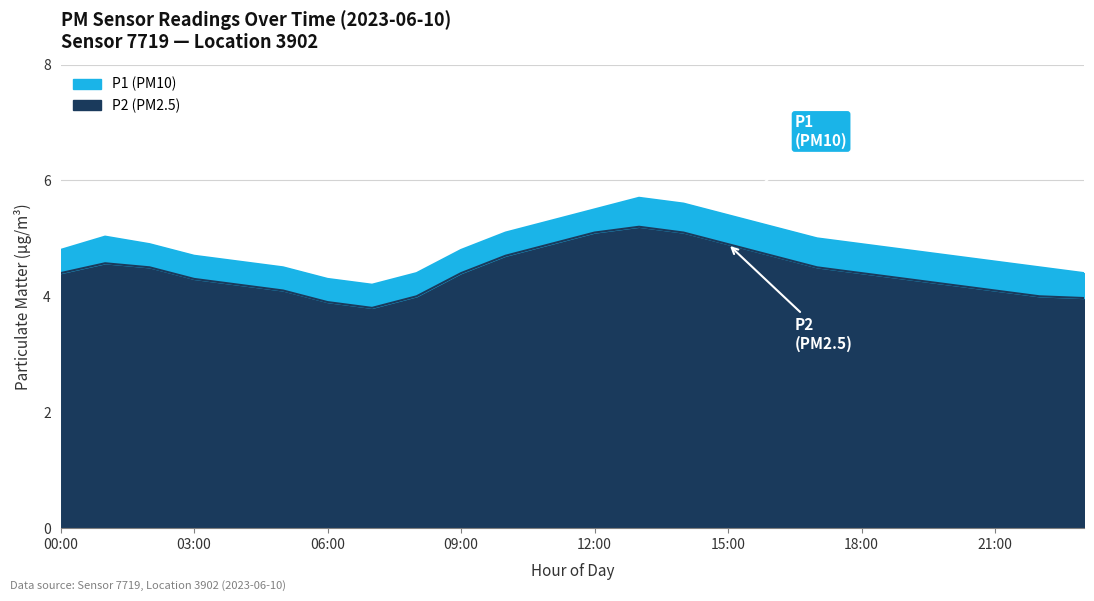

What position from the left is 14:00?

15